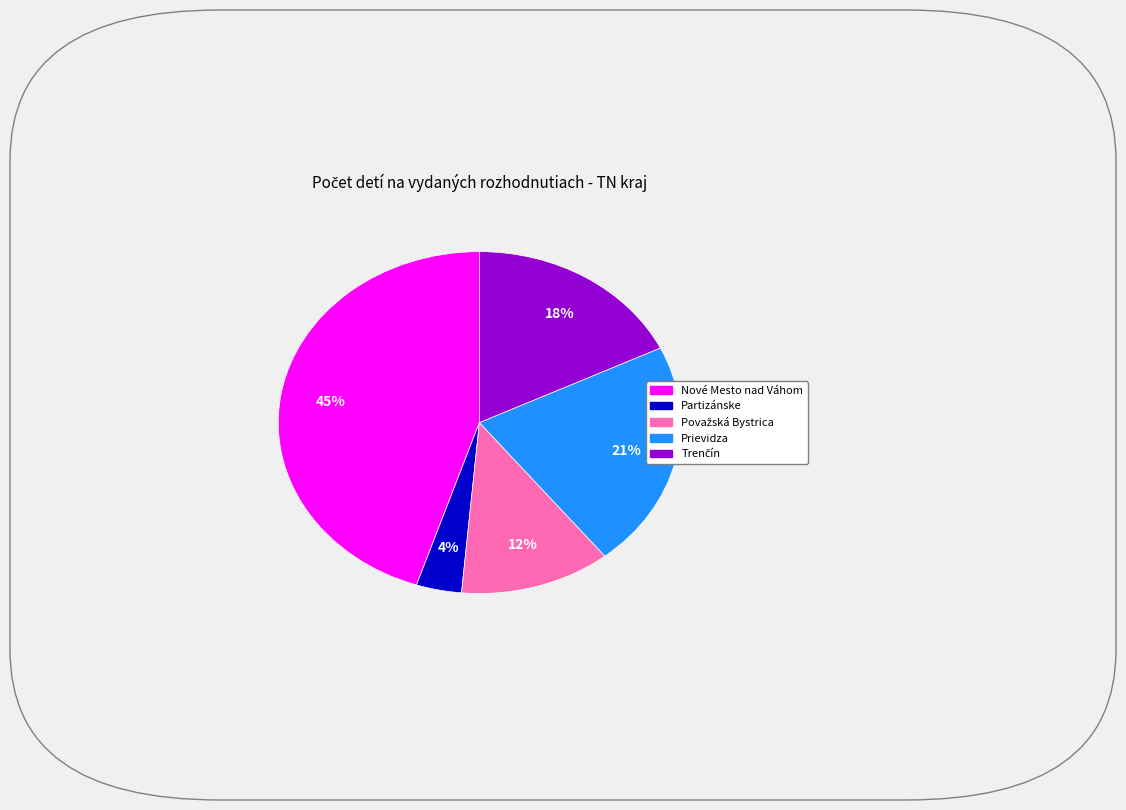

Which slice is the smallest?

Partizánske